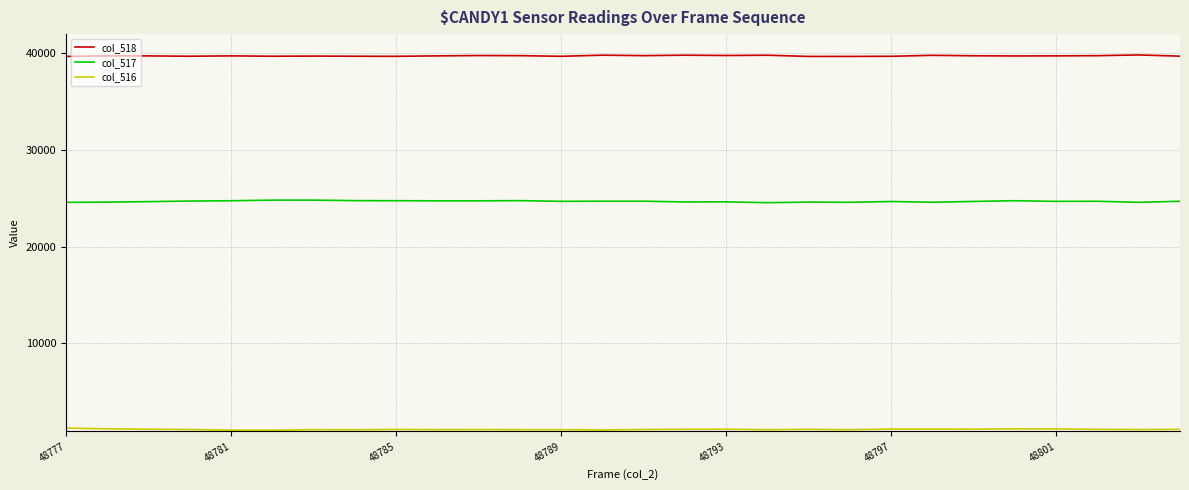

True or false: col_517 and col_518 intersect in this chart.

False